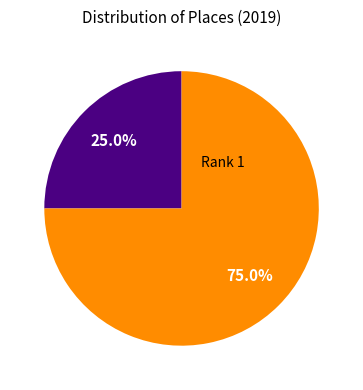

Count the number of slices in the pie.

2